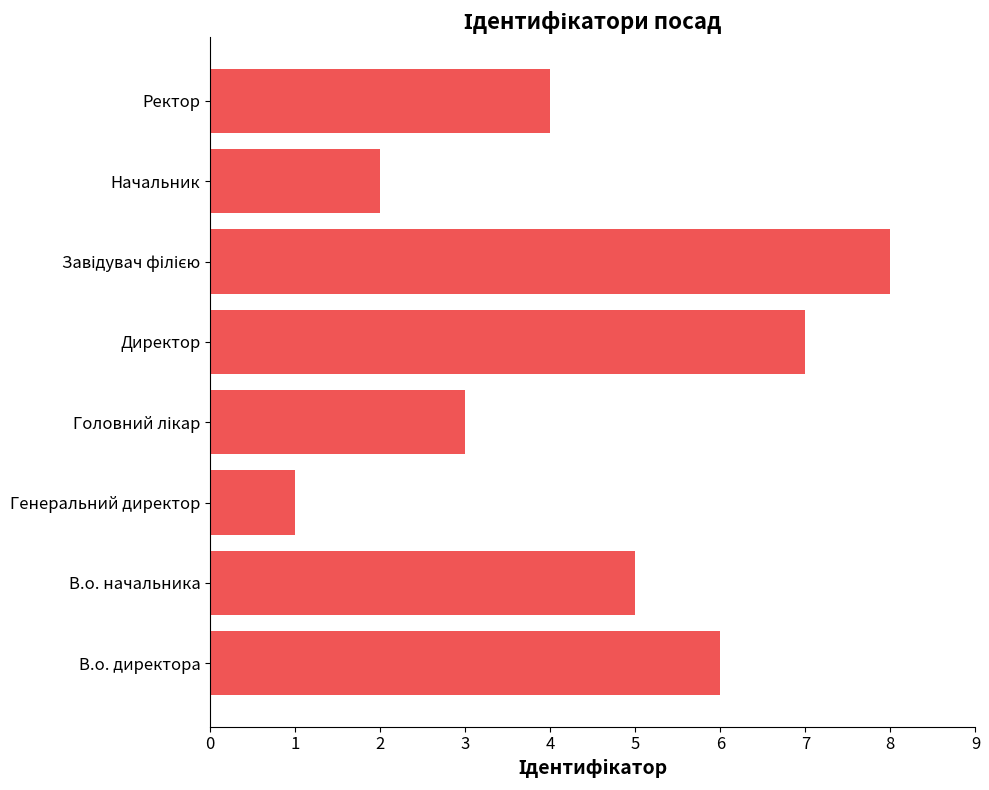

What is the difference between the maximum and minimum values?

7